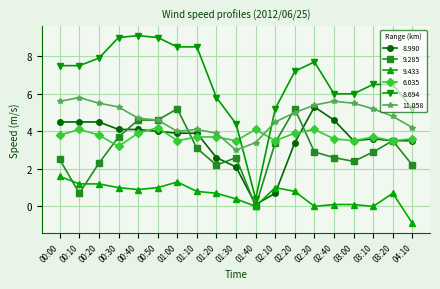

What is the difference between the highest and lowest values at 01:20?

5.1